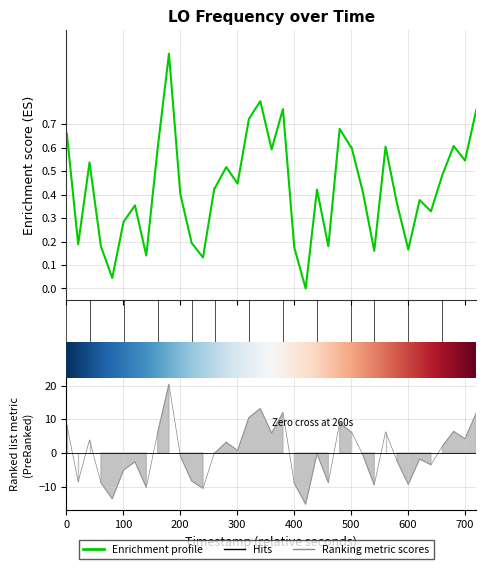

What is the difference between the maximum and second lowest values?

1.0